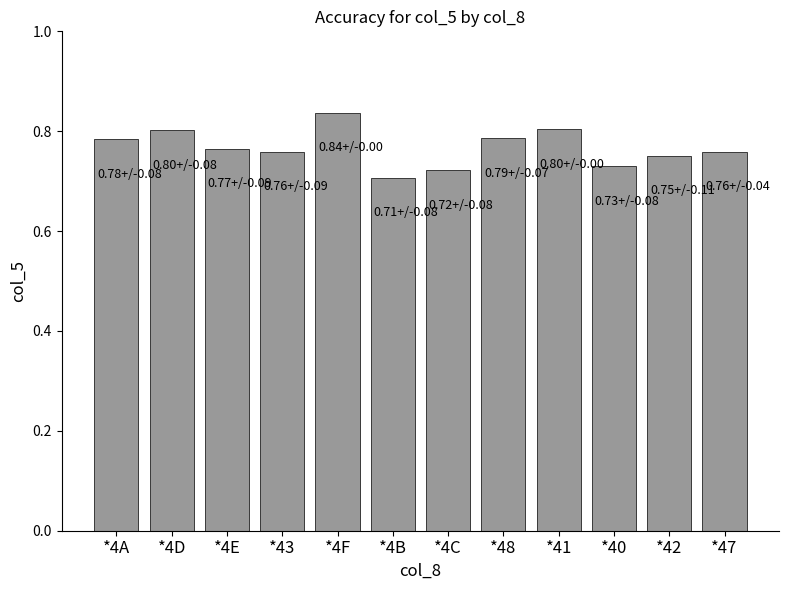

The value at *43 is 1.3. True or false?

False